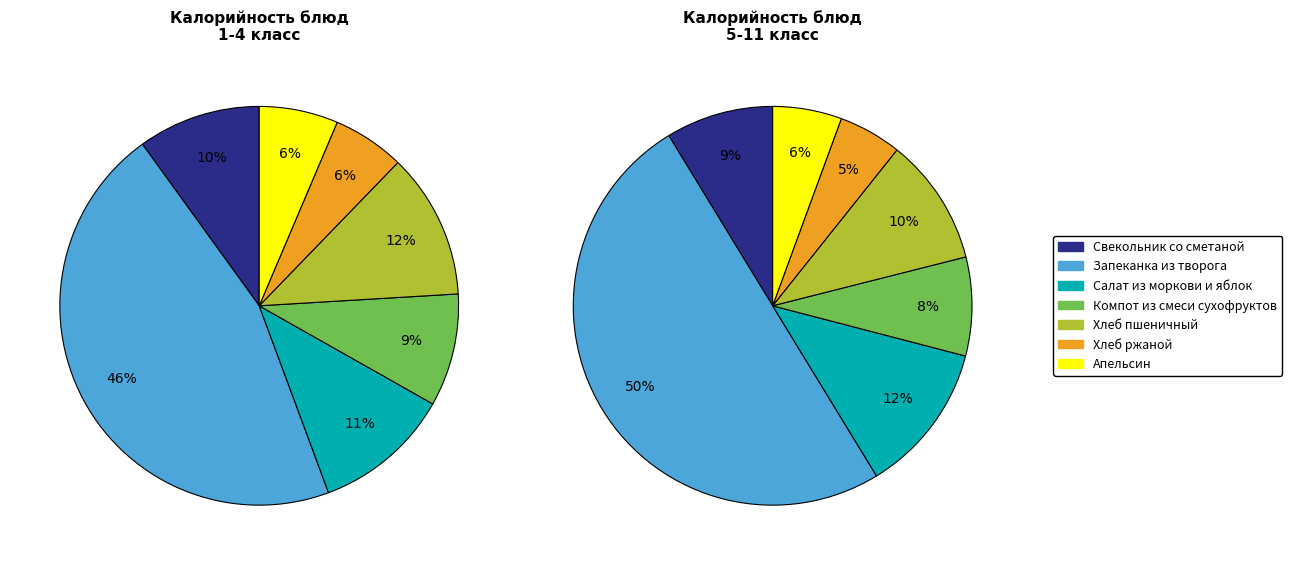

Is it true that 5 is 5% of the pie?

True